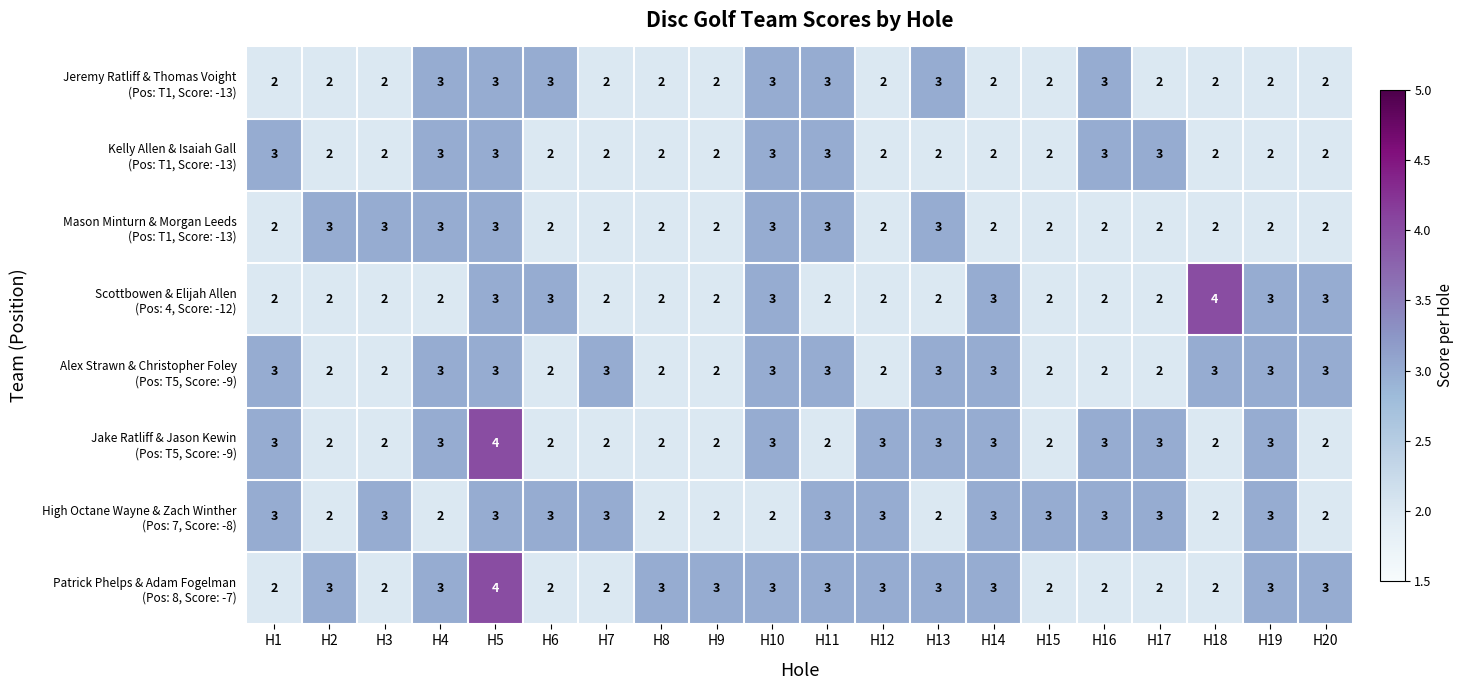

What is the total value across all series at H4?

22